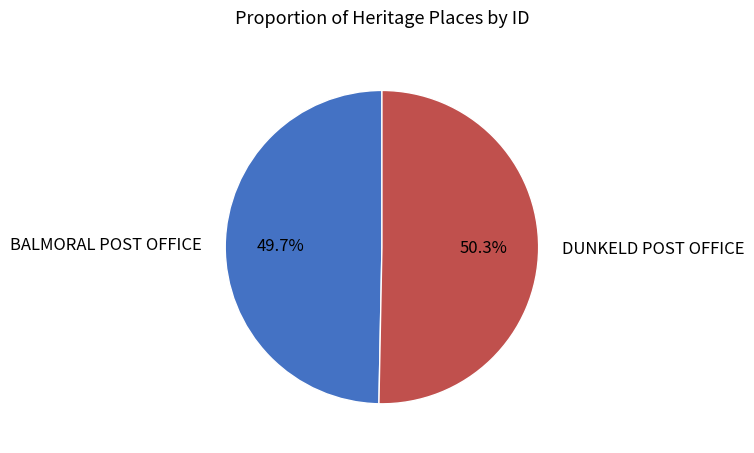

To the nearest percent, what portion does BALMORAL POST OFFICE represent?

50%